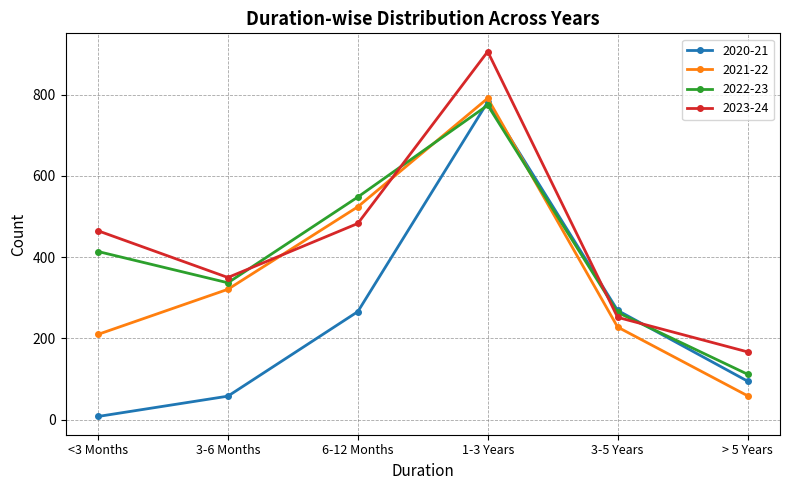

Which series changed the most between 3-6 Months and 3-5 Years?

2020-21